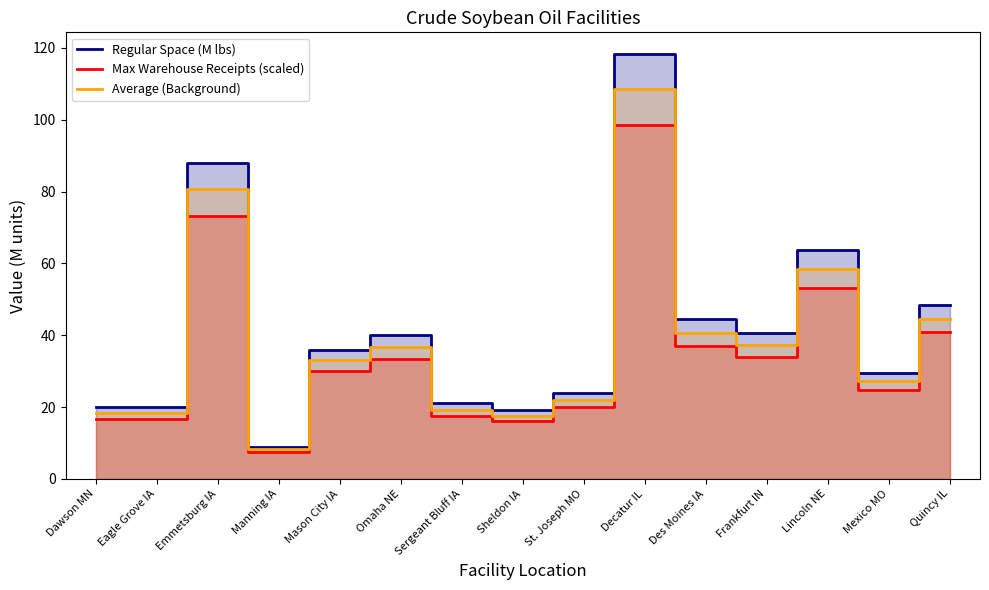

At which label is Average (Background) closest to 58?

Lincoln NE